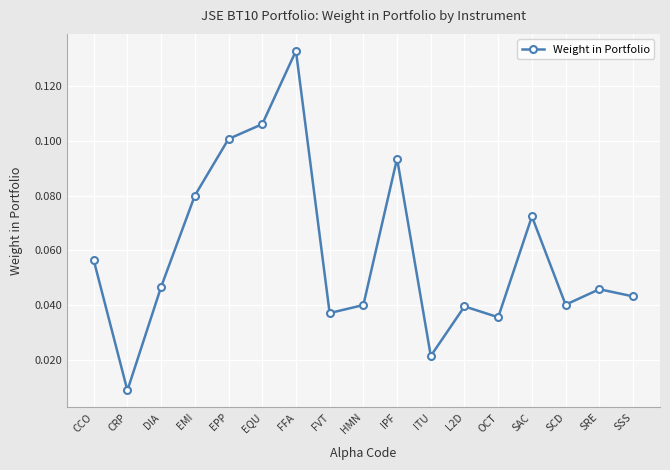

Between FVT and SRE, which is larger?

SRE